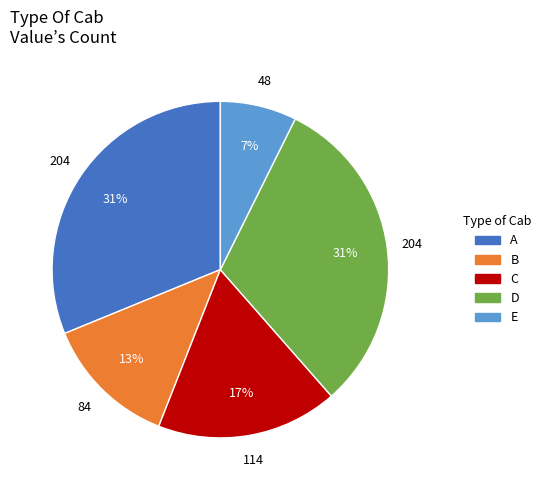

Does any single category account for the majority?

No